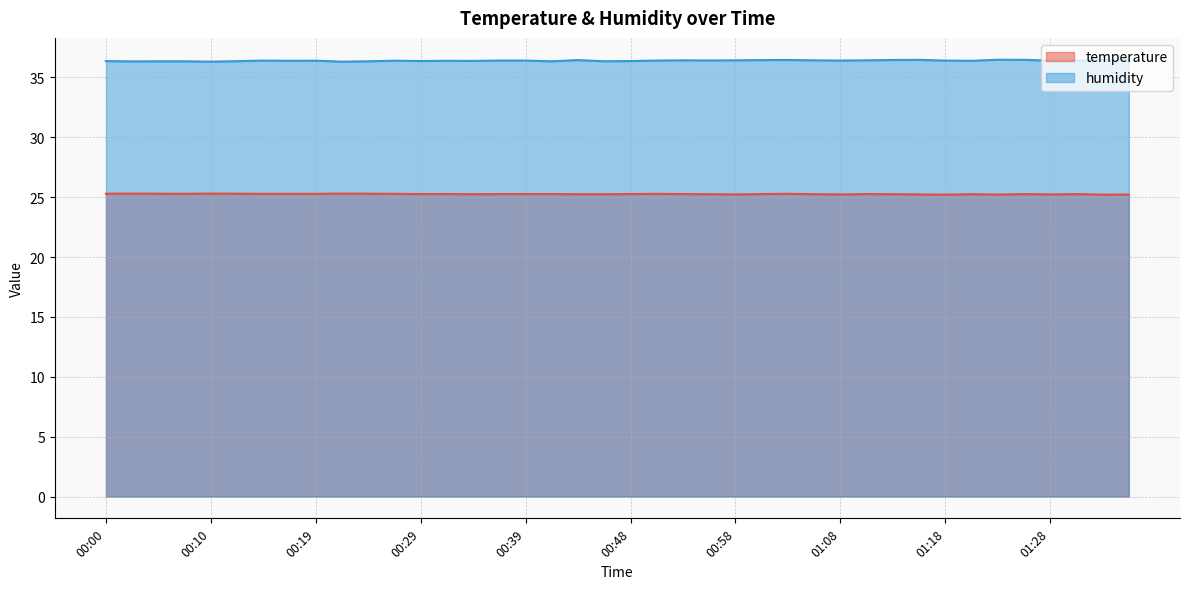

Does the chart display data point markers on the line(s)?

No